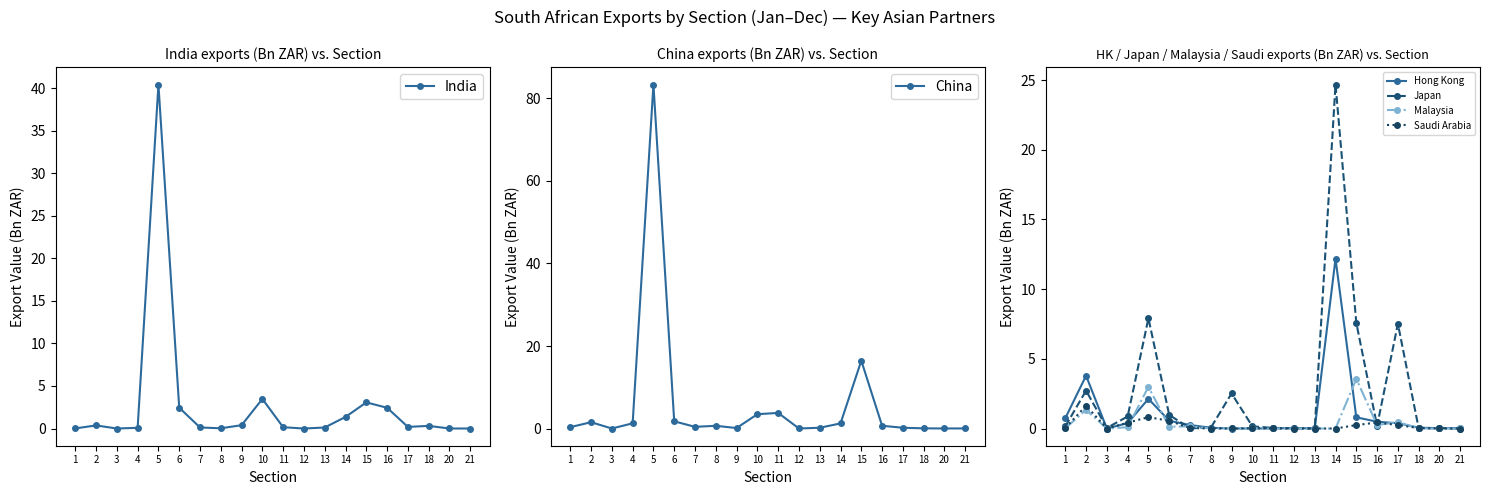

What are all the series names shown in the legend?

India, China, Hong Kong, Japan, Malaysia, Saudi Arabia